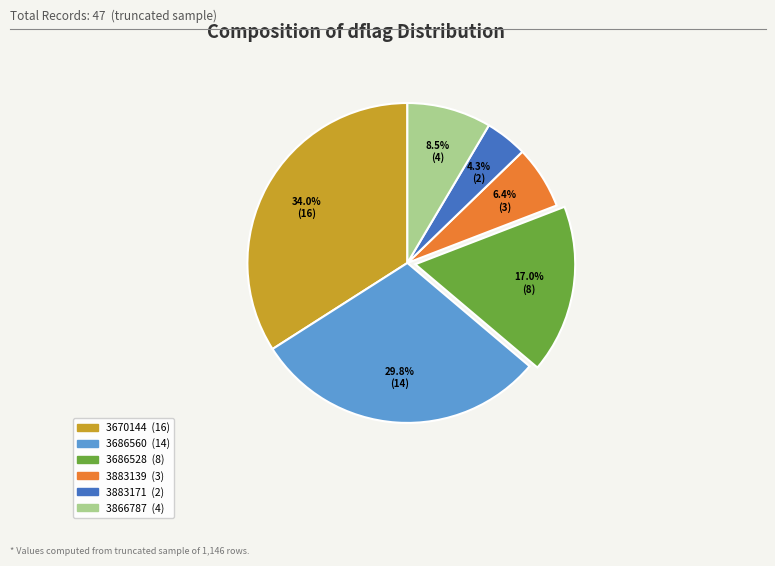

Is it true that 3686528 is 11% of the pie?

False